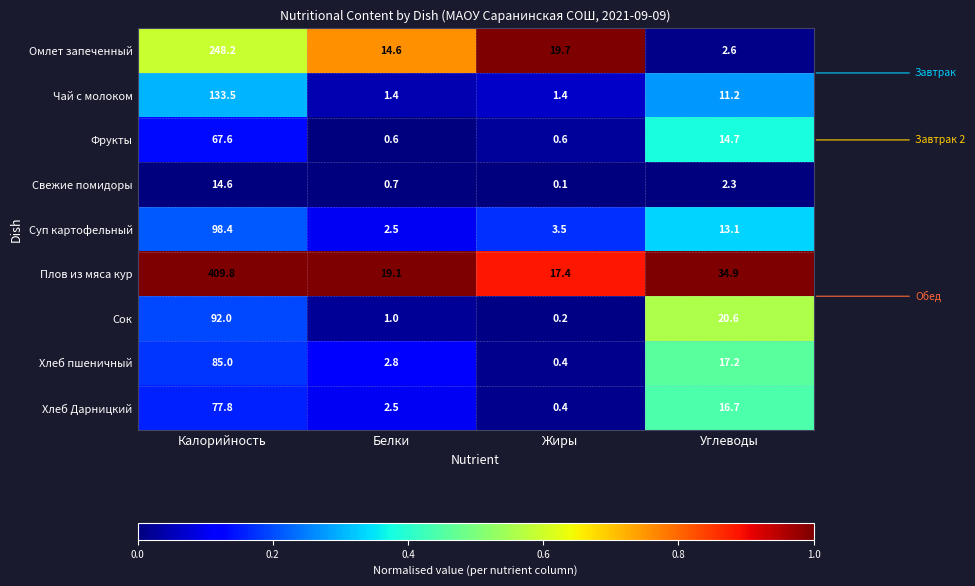

List the labels in order of Сок value, smallest first.

Жиры, Белки, Углеводы, Калорийность